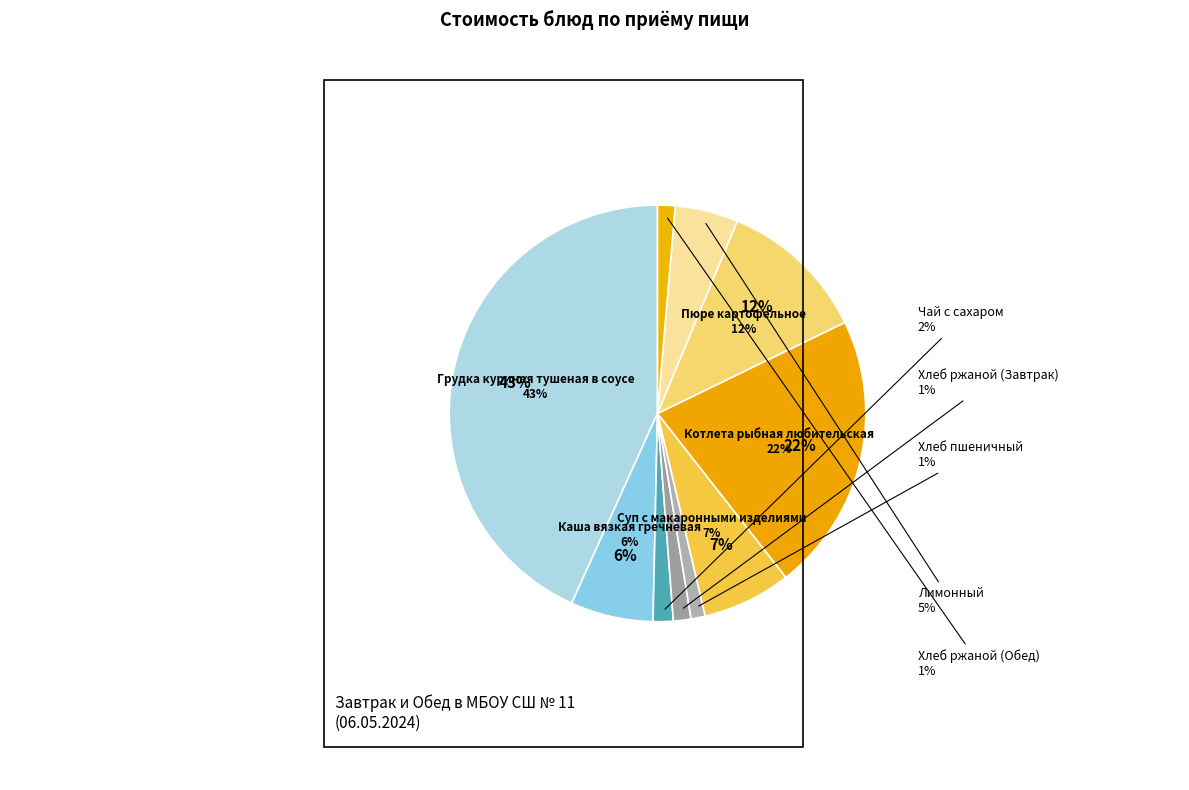

To the nearest percent, what portion does Хлеб пшеничный represent?

1%